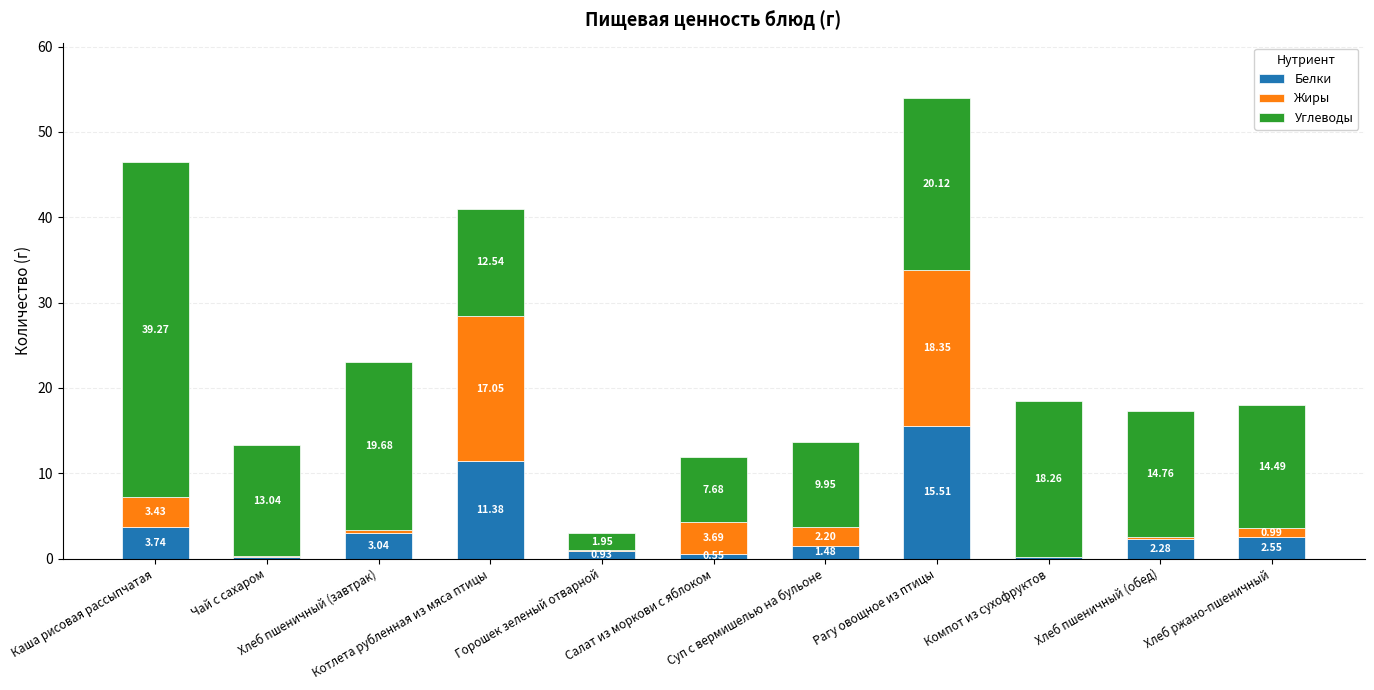

Are the bars grouped side by side (vs. stacked)?

No